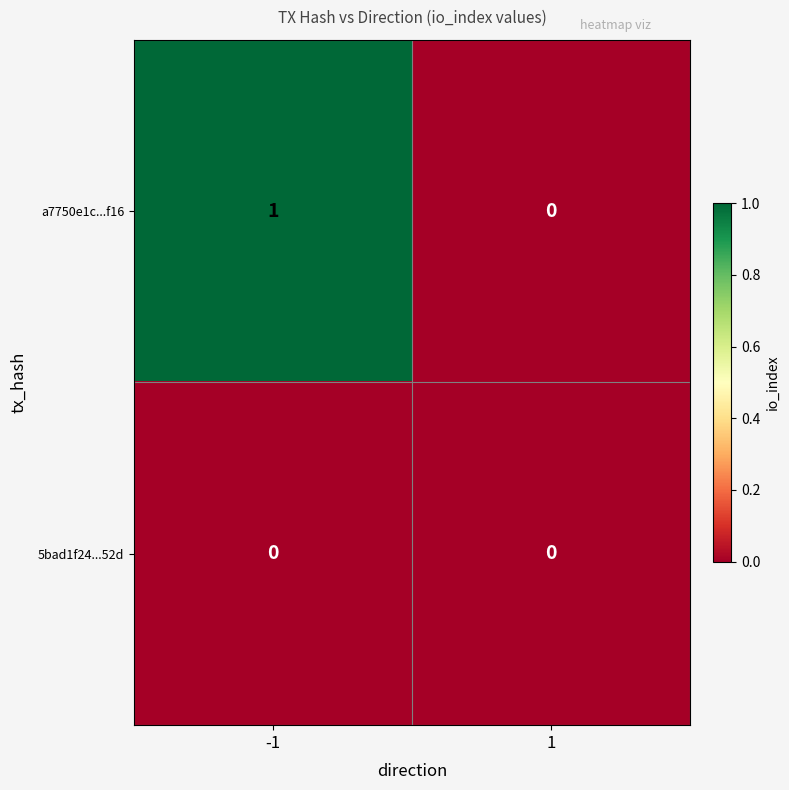

Which series has the widest spread of values?

a7750e1c...f16